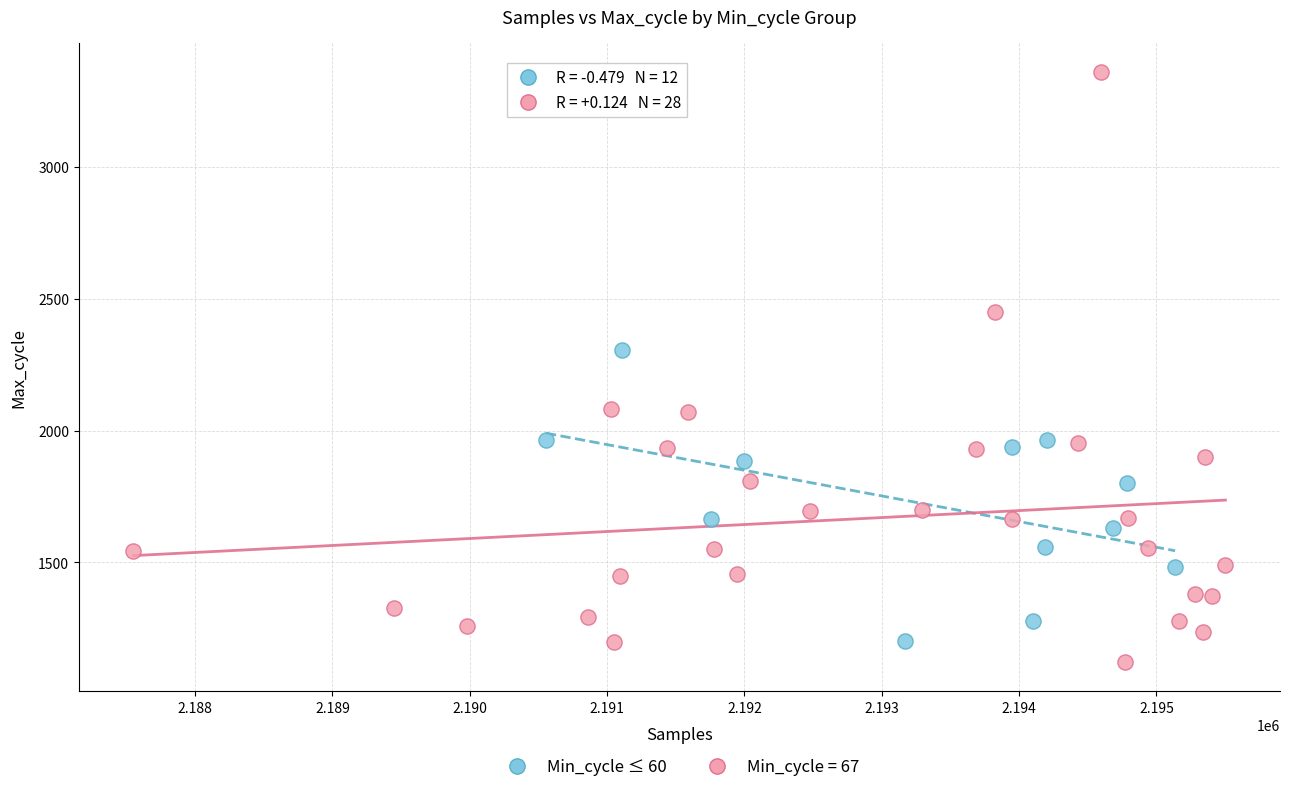

Which series reaches the maximum Y coordinate?

Min_cycle = 67